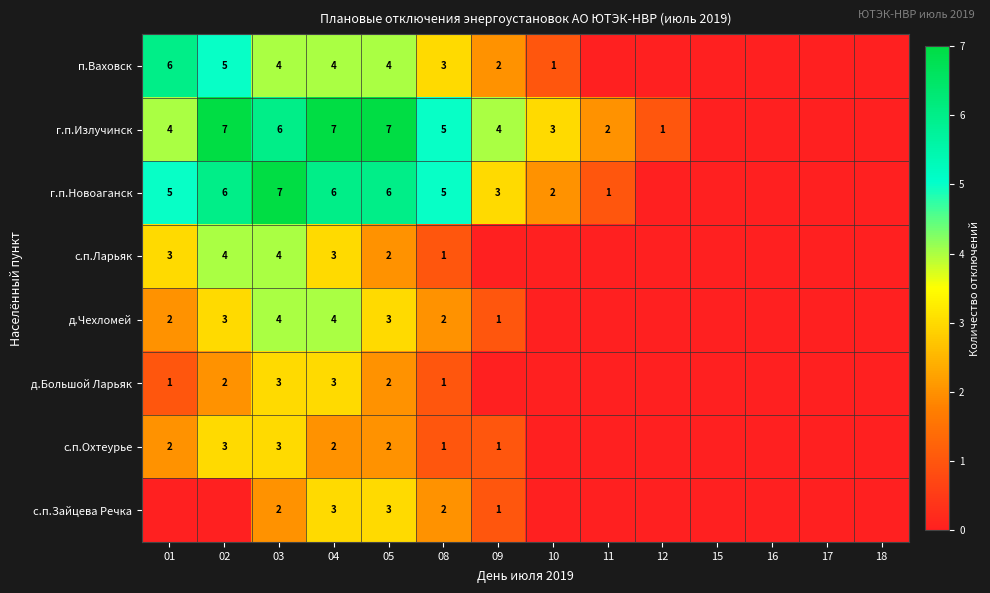

Is it true that с.п.Зайцева Речка equals 5 at 04?

False